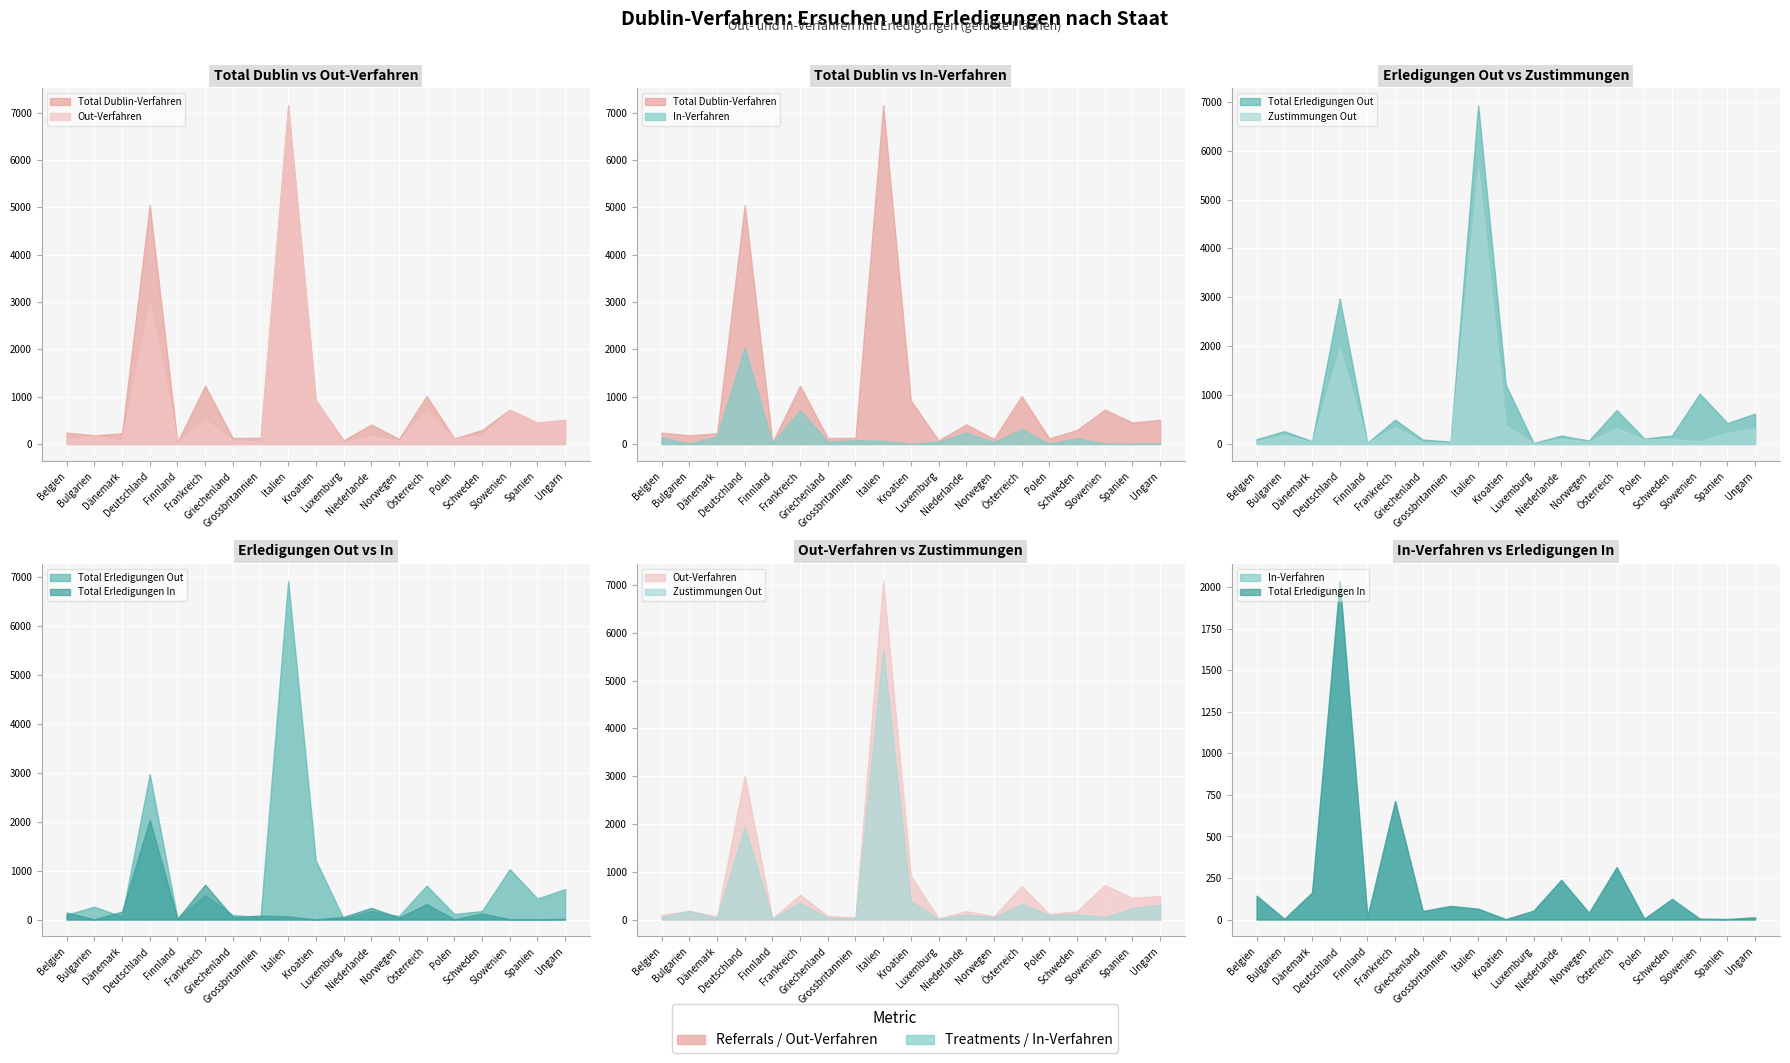

What is the label of the 17th point from the left?

Slowenien